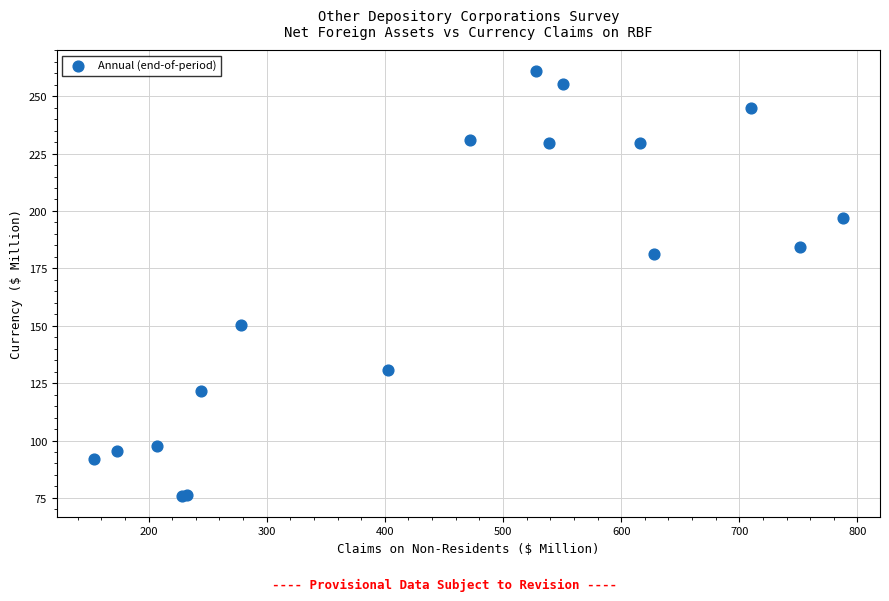

What Y value in the scatter plot is closest to 168?

181.1